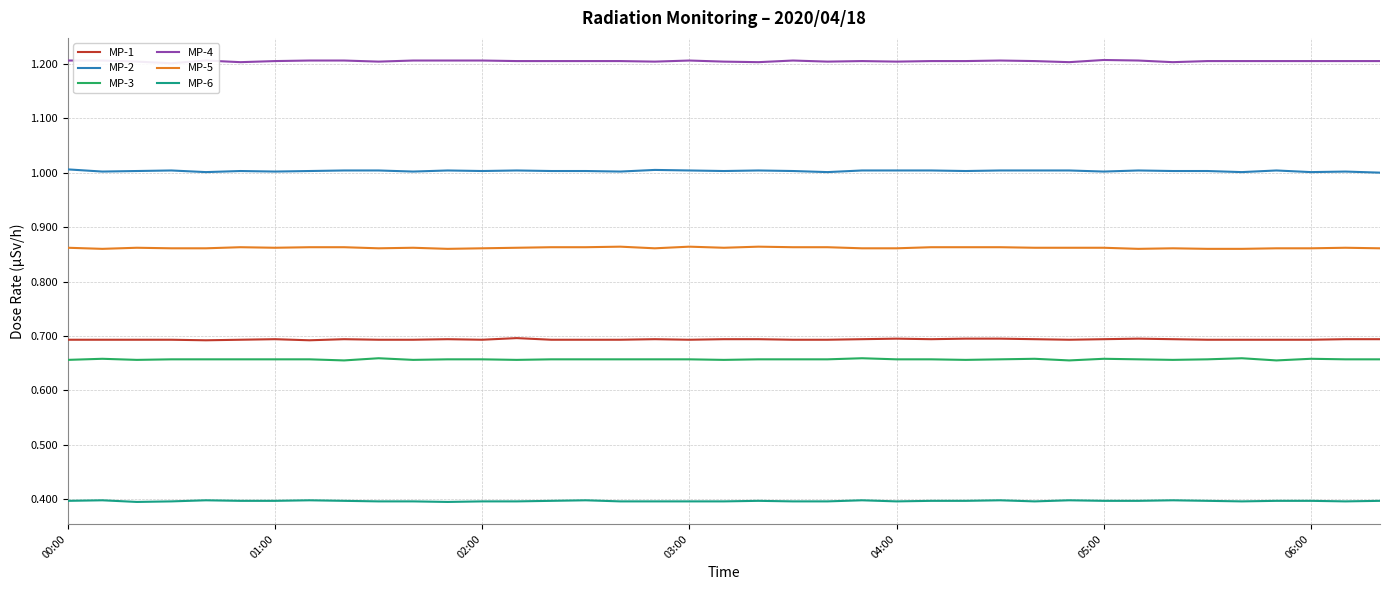

Reading right to left, list all the values displayed in this chart.

MP-1: 0.7	0.7	0.7	0.7	0.7	0.7	0.7	0.7	0.7	0.7	0.7	0.7	0.7	0.7	0.7	0.7	0.7	0.7	0.7	0.7	0.7	0.7	0.7	0.7	0.7	0.7	0.7	0.7	0.7	0.7	0.7	0.7	0.7	0.7	0.7	0.7	0.7	0.7	0.7
MP-2: 1.0	1.0	1.0	1.0	1.0	1.0	1.0	1.0	1.0	1.0	1.0	1.0	1.0	1.0	1.0	1.0	1.0	1.0	1.0	1.0	1.0	1.0	1.0	1.0	1.0	1.0	1.0	1.0	1.0	1.0	1.0	1.0	1.0	1.0	1.0	1.0	1.0	1.0	1.0
MP-3: 0.7	0.7	0.7	0.7	0.7	0.7	0.7	0.7	0.7	0.7	0.7	0.7	0.7	0.7	0.7	0.7	0.7	0.7	0.7	0.7	0.7	0.7	0.7	0.7	0.7	0.7	0.7	0.7	0.7	0.7	0.7	0.7	0.7	0.7	0.7	0.7	0.7	0.7	0.7
MP-4: 1.2	1.2	1.2	1.2	1.2	1.2	1.2	1.2	1.2	1.2	1.2	1.2	1.2	1.2	1.2	1.2	1.2	1.2	1.2	1.2	1.2	1.2	1.2	1.2	1.2	1.2	1.2	1.2	1.2	1.2	1.2	1.2	1.2	1.2	1.2	1.2	1.2	1.2	1.2
MP-5: 0.9	0.9	0.9	0.9	0.9	0.9	0.9	0.9	0.9	0.9	0.9	0.9	0.9	0.9	0.9	0.9	0.9	0.9	0.9	0.9	0.9	0.9	0.9	0.9	0.9	0.9	0.9	0.9	0.9	0.9	0.9	0.9	0.9	0.9	0.9	0.9	0.9	0.9	0.9
MP-6: 0.4	0.4	0.4	0.4	0.4	0.4	0.4	0.4	0.4	0.4	0.4	0.4	0.4	0.4	0.4	0.4	0.4	0.4	0.4	0.4	0.4	0.4	0.4	0.4	0.4	0.4	0.4	0.4	0.4	0.4	0.4	0.4	0.4	0.4	0.4	0.4	0.4	0.4	0.4